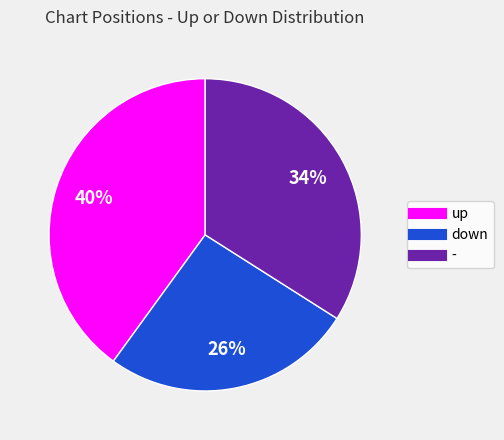

Rank the categories by value from lowest to highest.

down, -, up